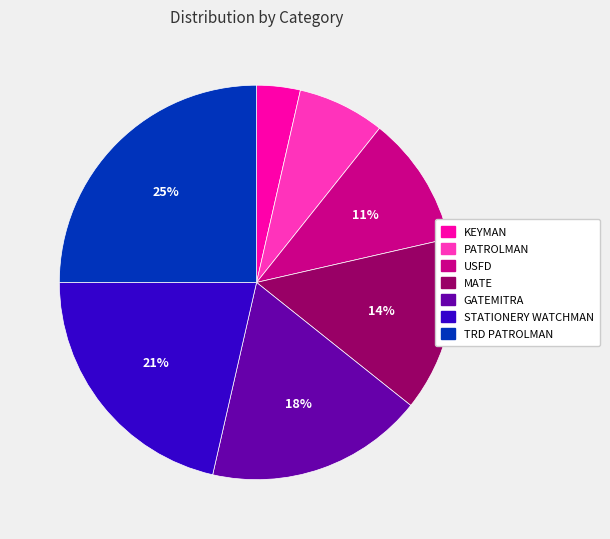

To the nearest percent, what percentage of the pie is TRD PATROLMAN?

25%